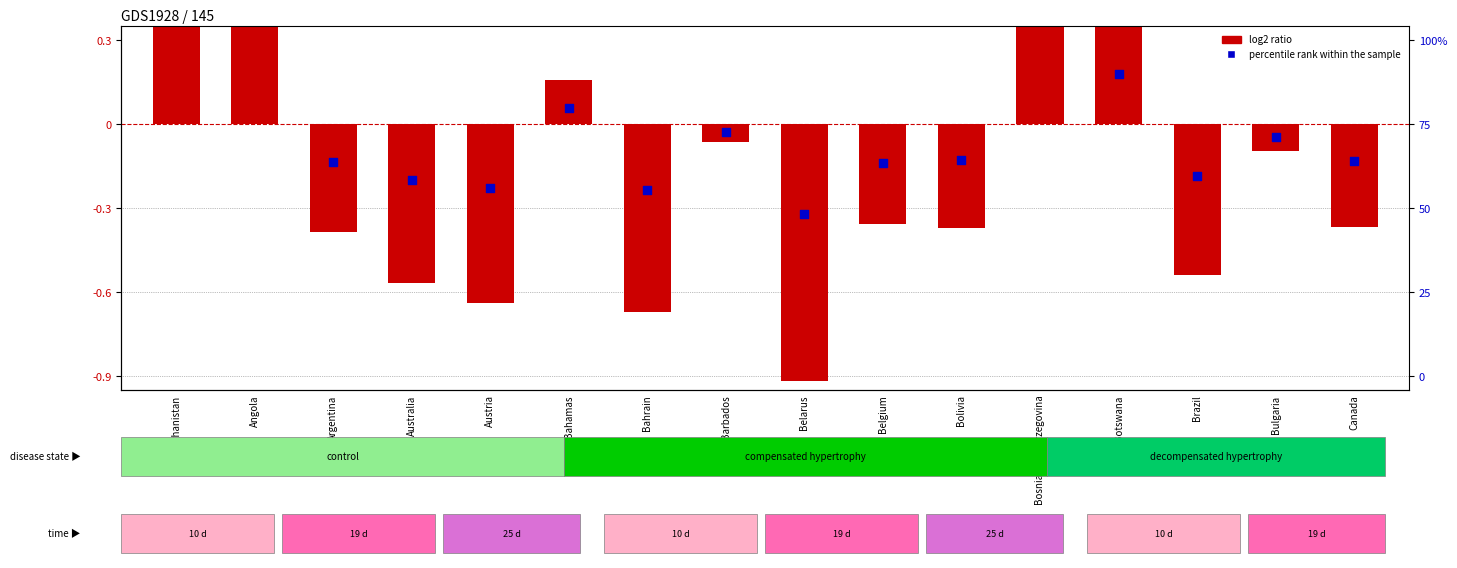

Is the value of log2 ratio at Australia greater than the value of percentile rank within the sample at Canada?

No